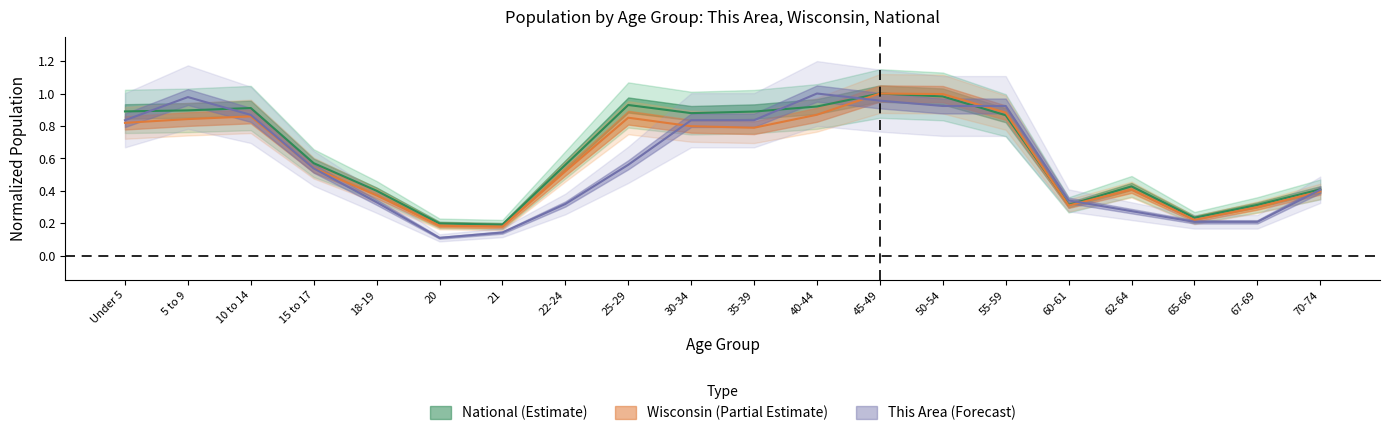

How many lines are shown in the chart?

3